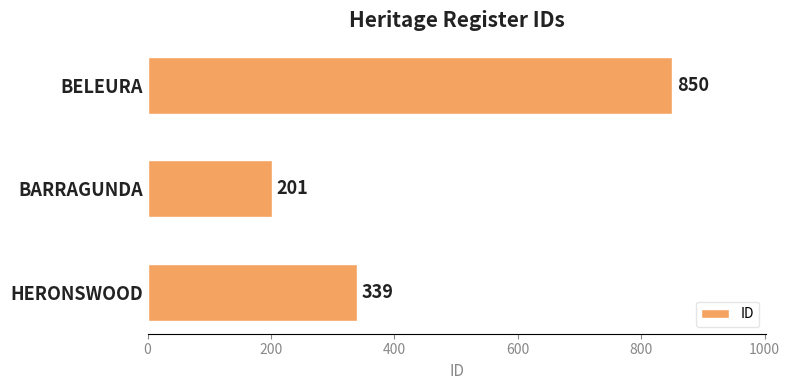

What is the difference between the second highest and minimum values?

138